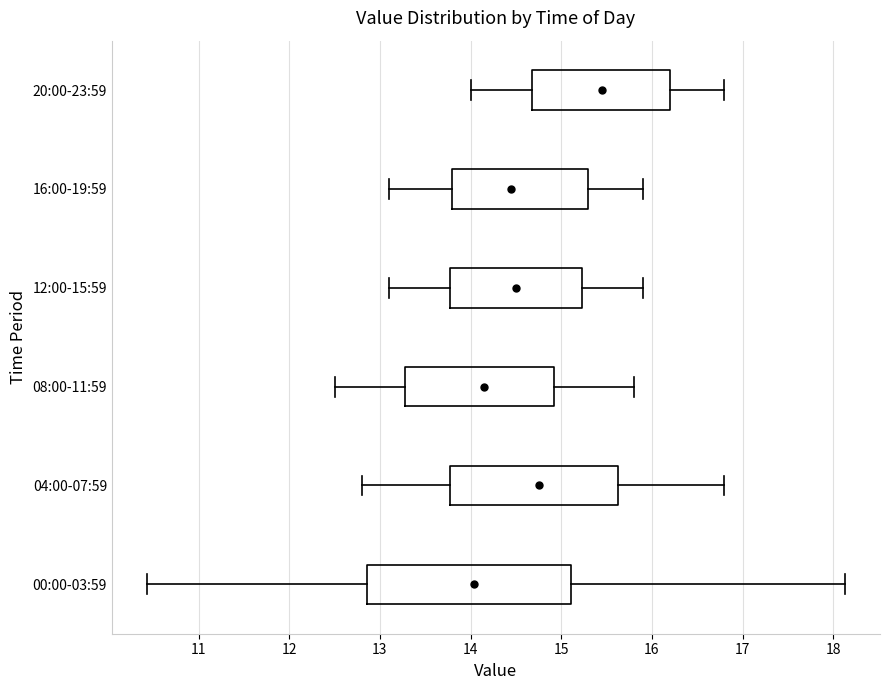

Reading bottom to top, transcribe this box plot: for each box, give where its median line is, the range the box spans, and where its two whiskers end, as read against the x-axis. The values are not printed on the chart, so give them approximately, as read against the axis.

00:00-03:59: median 14.0, box 12.9 to 15.1, whiskers 10.4 to 18.1
04:00-07:59: median 14.8, box 13.8 to 15.6, whiskers 12.8 to 16.8
08:00-11:59: median 14.2, box 13.3 to 14.9, whiskers 12.5 to 15.8
12:00-15:59: median 14.5, box 13.8 to 15.2, whiskers 13.1 to 15.9
16:00-19:59: median 14.5, box 13.8 to 15.3, whiskers 13.1 to 15.9
20:00-23:59: median 15.5, box 14.7 to 16.2, whiskers 14.0 to 16.8